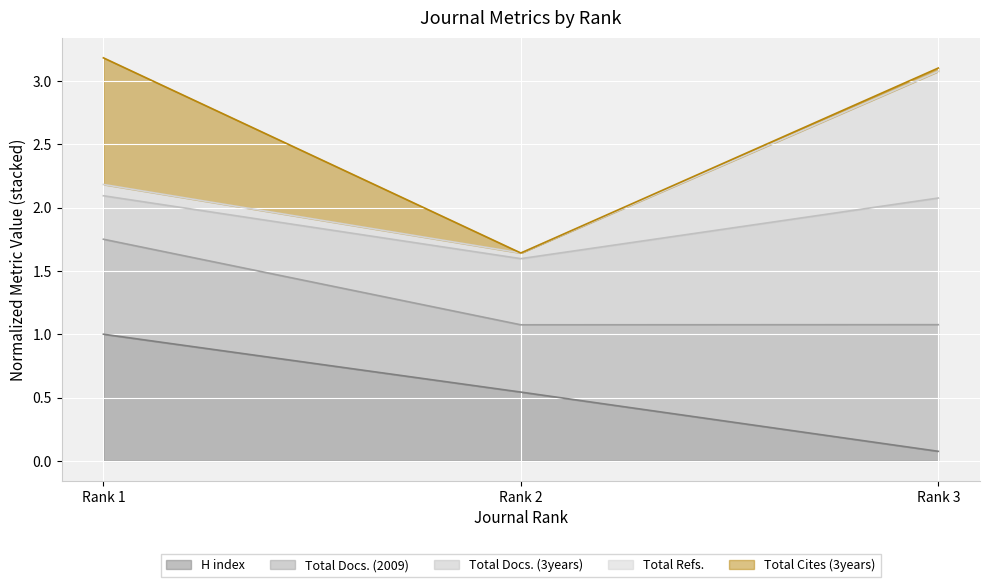

What is the maximum value for H index?

1.0